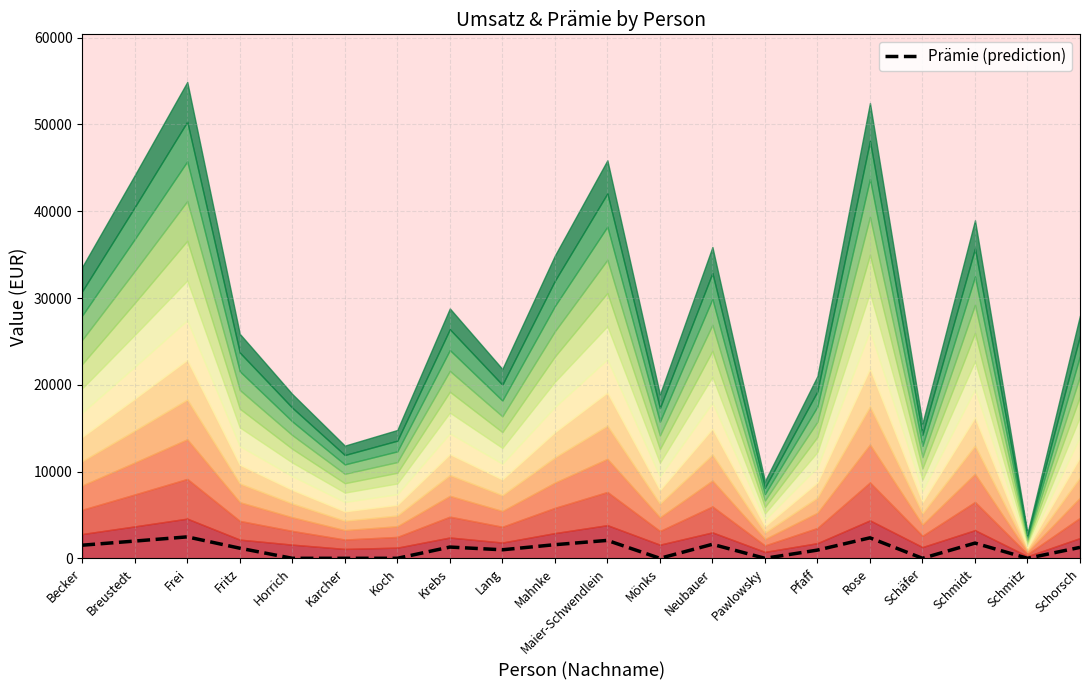

At which category does the data reach its first local valley?

Lang